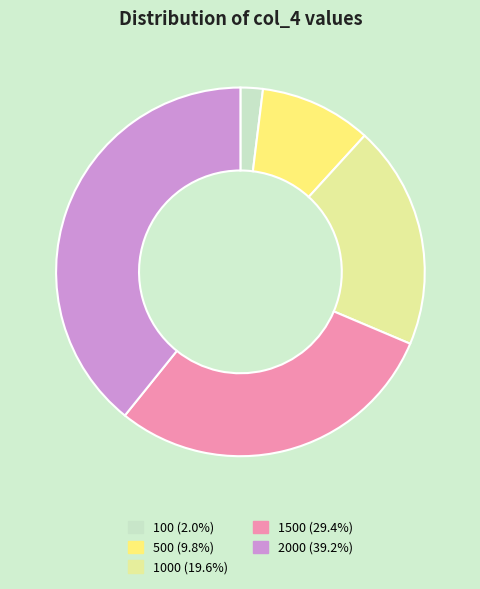

Is there any slice that represents more than half of the pie?

No